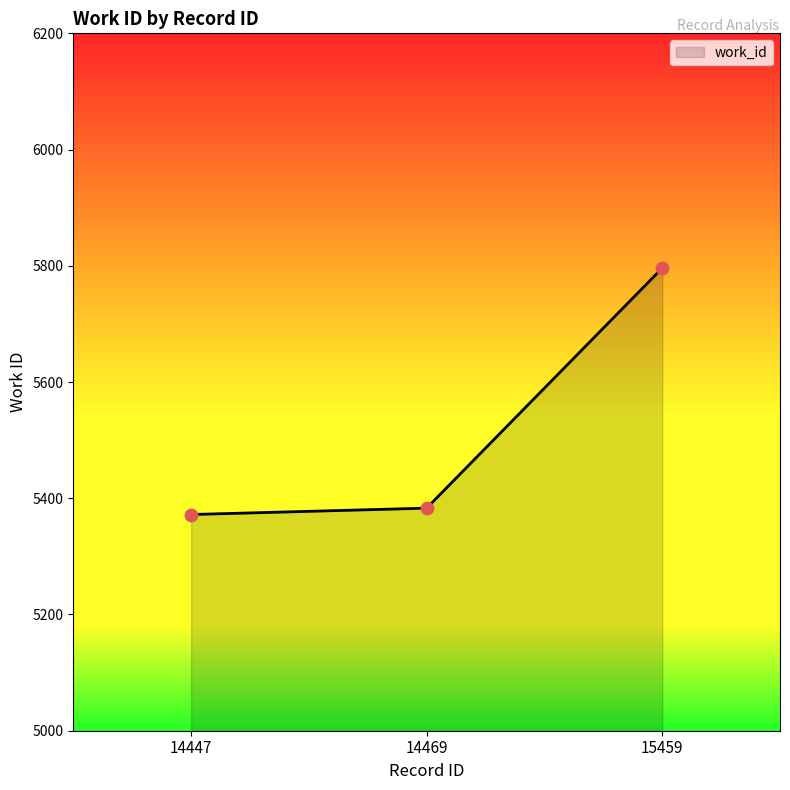

Which has a higher value, 15459 or 14447?

15459